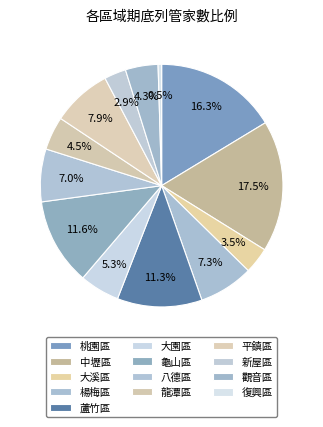

True or false: 平鎮區 accounts for 2% of the total.

False